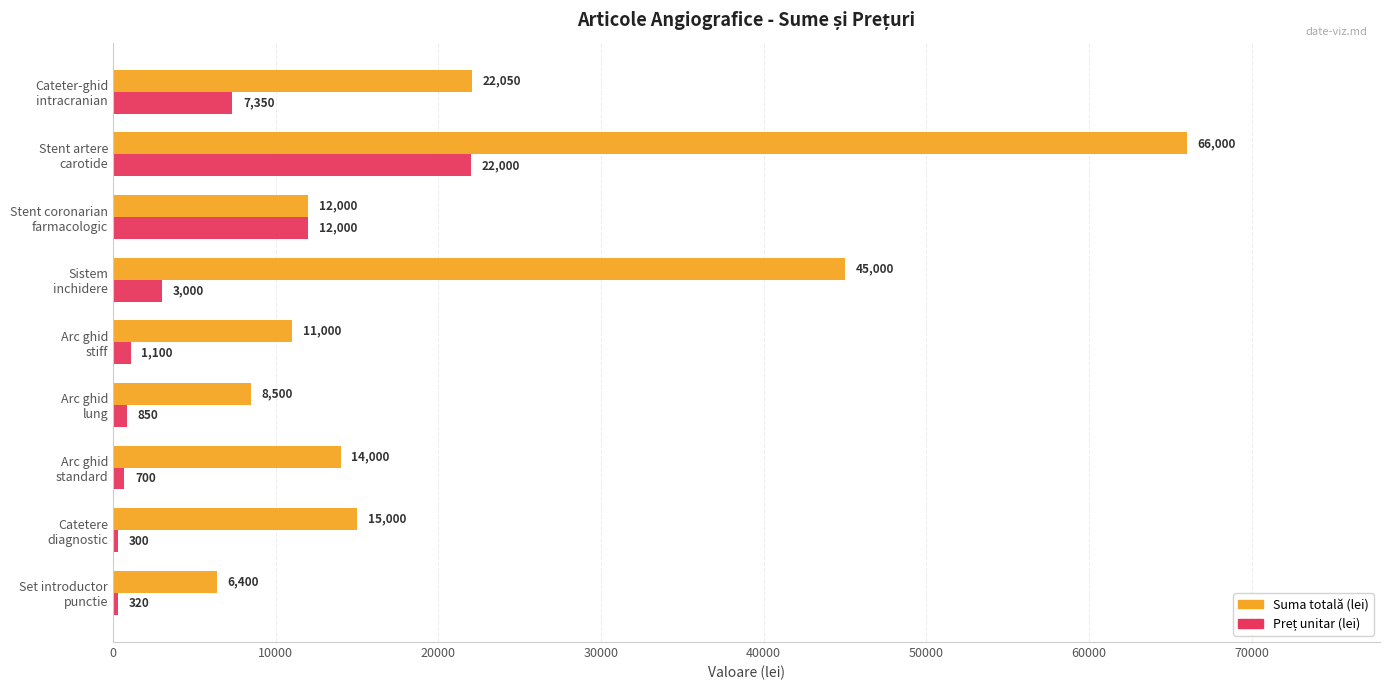

Which series has the widest spread of values?

Suma totală (lei)